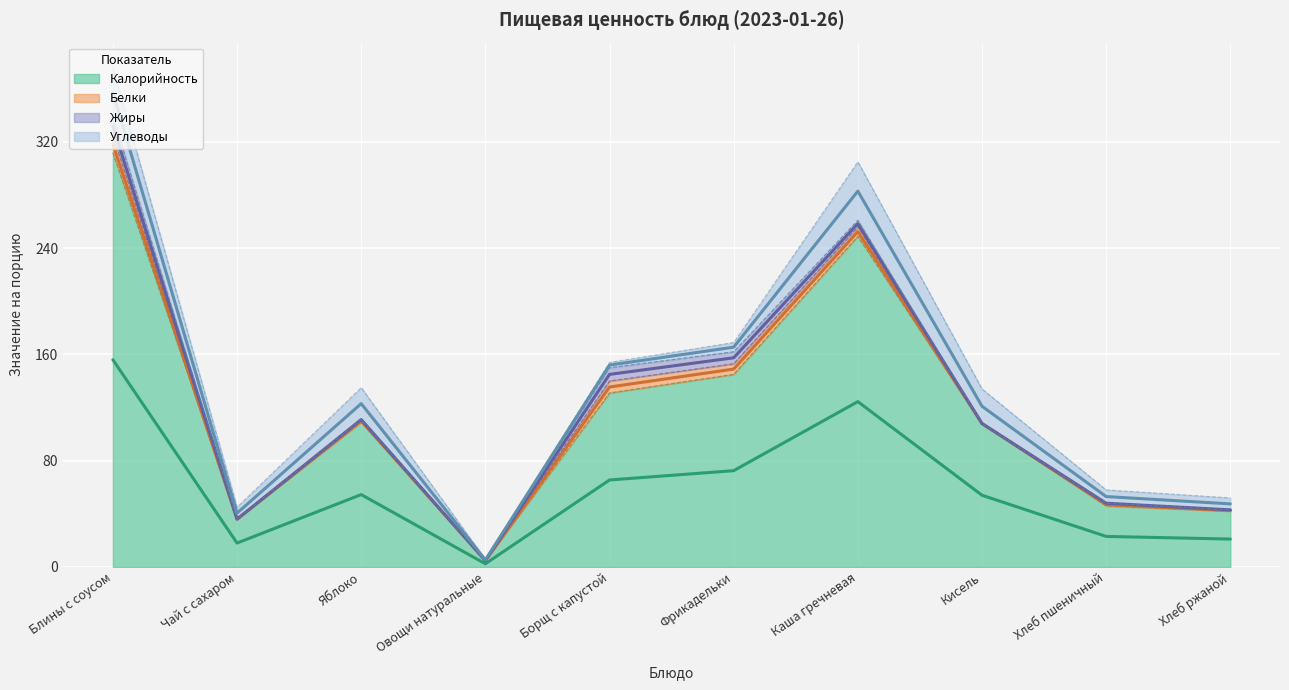

What is the sum of the Углеводы values at Блины с соусом and Овощи натуральные?

38.0